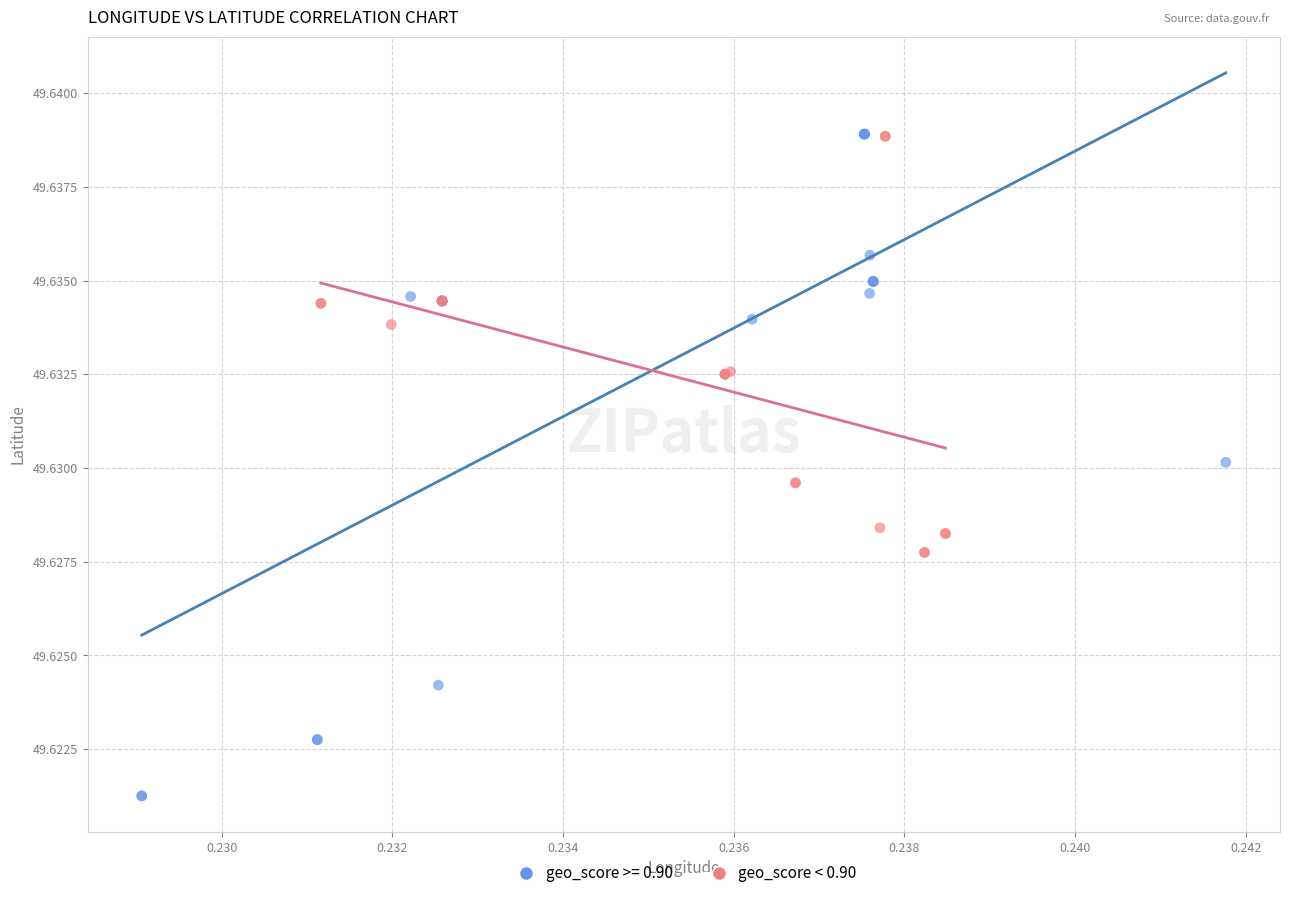

Which series contains the lowest Y value?

geo_score >= 0.90